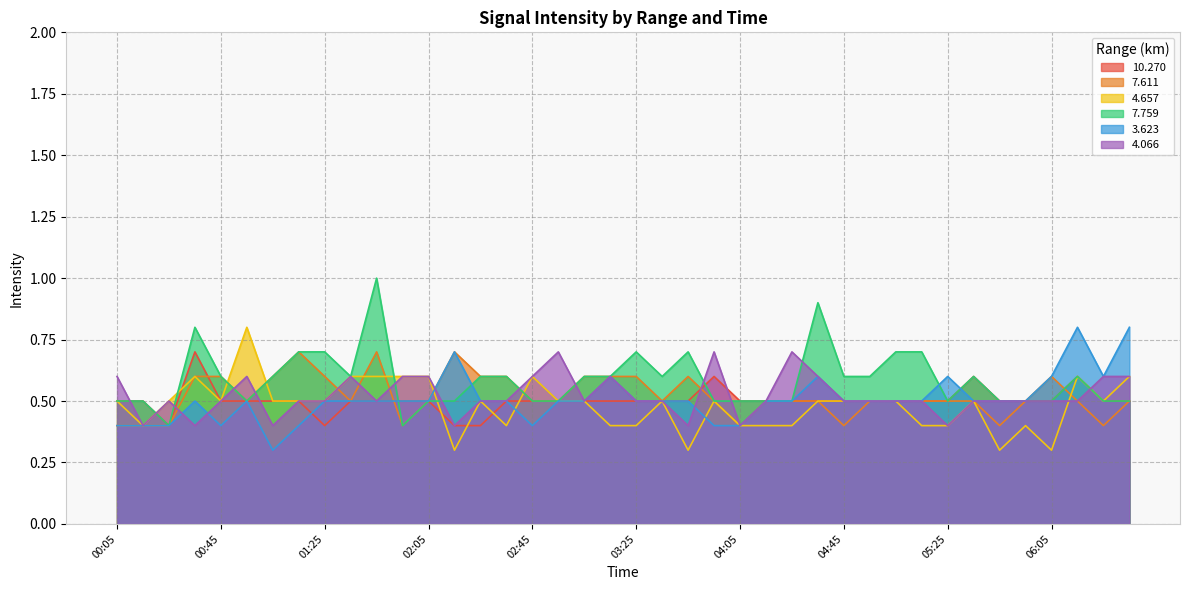

Between 01:45 and 02:15, which is larger?

01:45